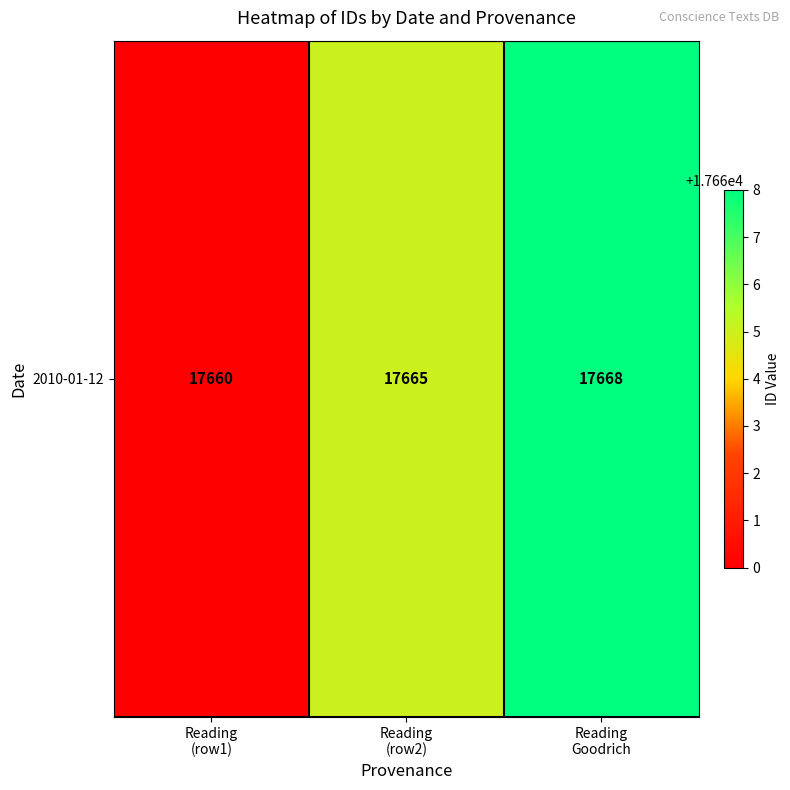

What is the smallest value displayed?

17660